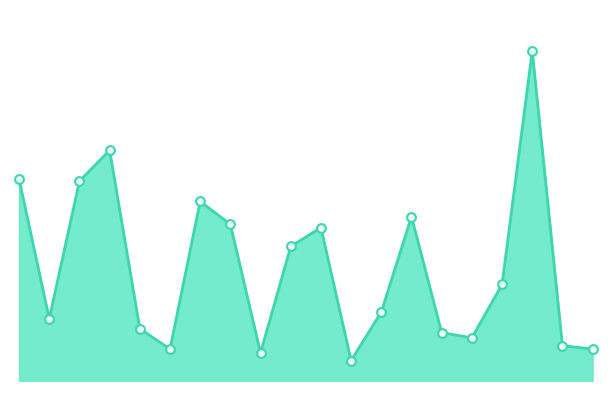

Is this an area chart (filled region under the line)?

Yes